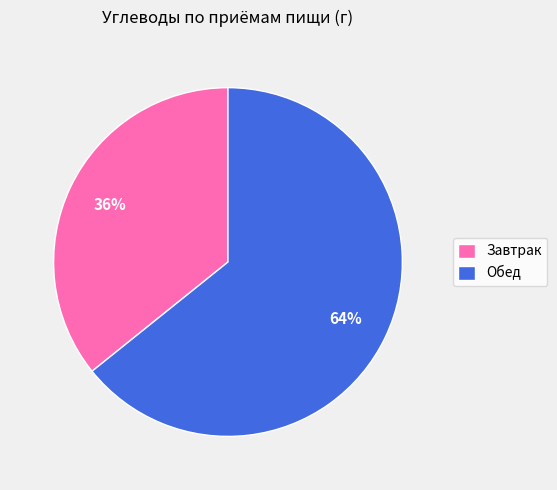

To the nearest percent, what is the combined percentage of Обед and Завтрак?

100%